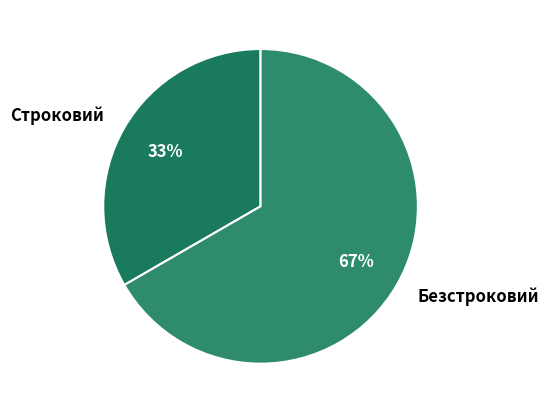

What is the largest slice in the pie chart?

Безстроковий